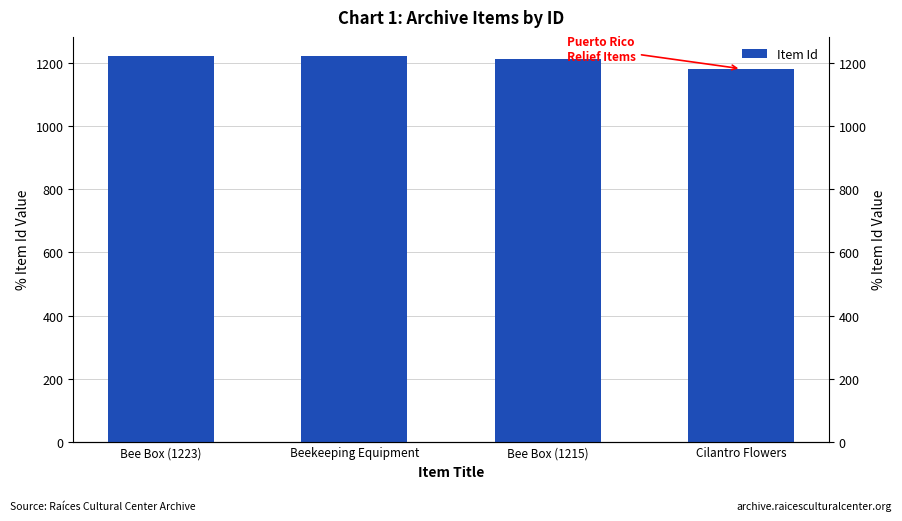

List the labels in order of value, smallest first.

Cilantro Flowers, Bee Box (1215), Beekeeping Equipment, Bee Box (1223)